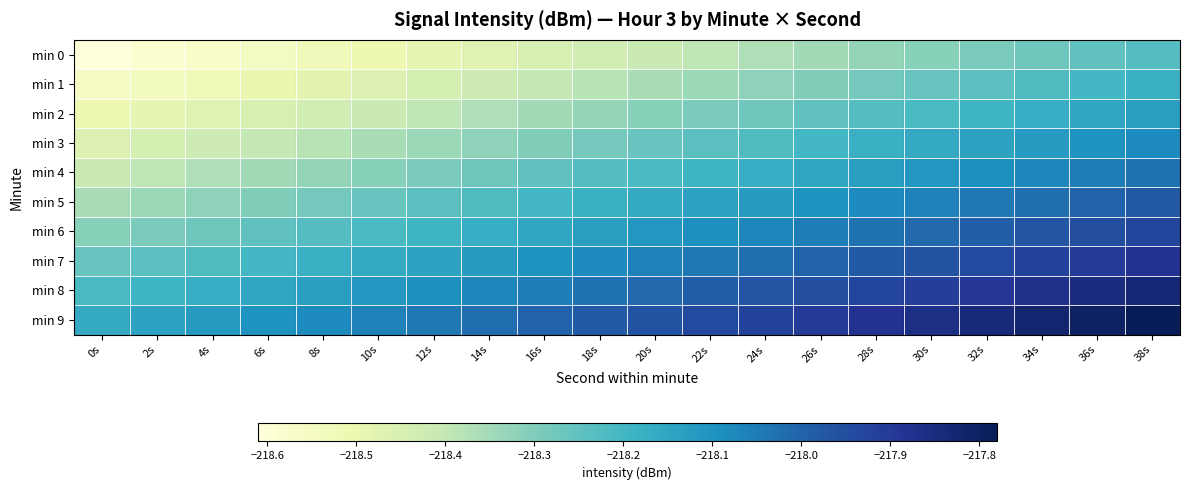

Between 26s and 16s, which is larger?

26s